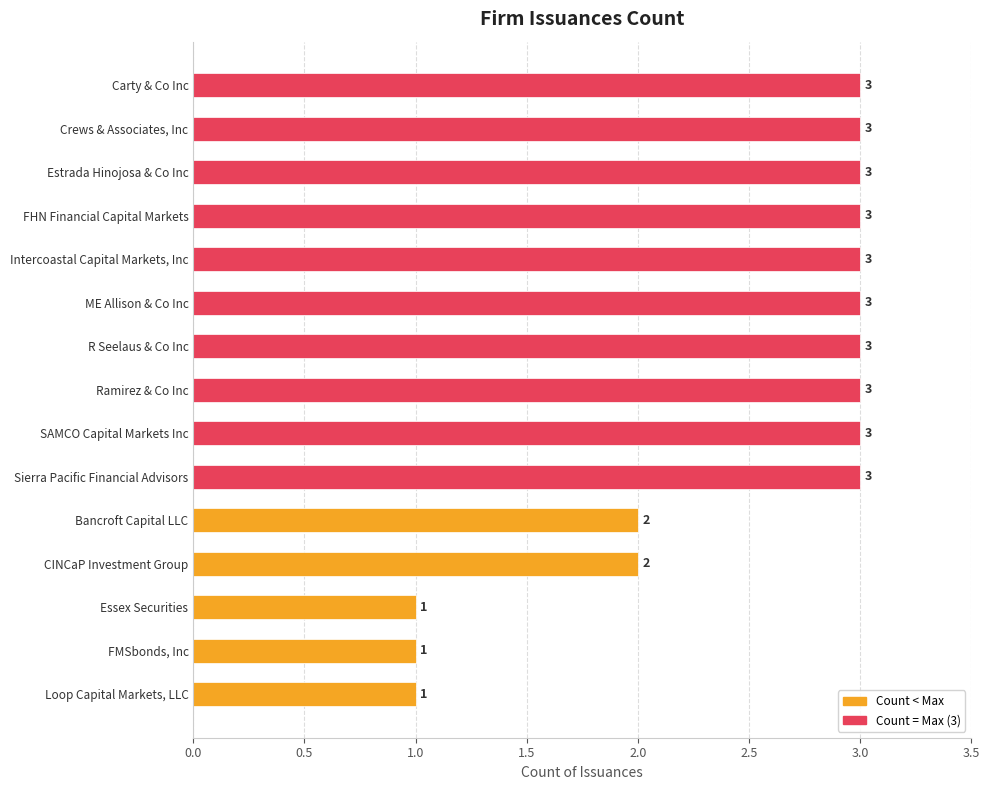

Count the number of data series in this chart.

1